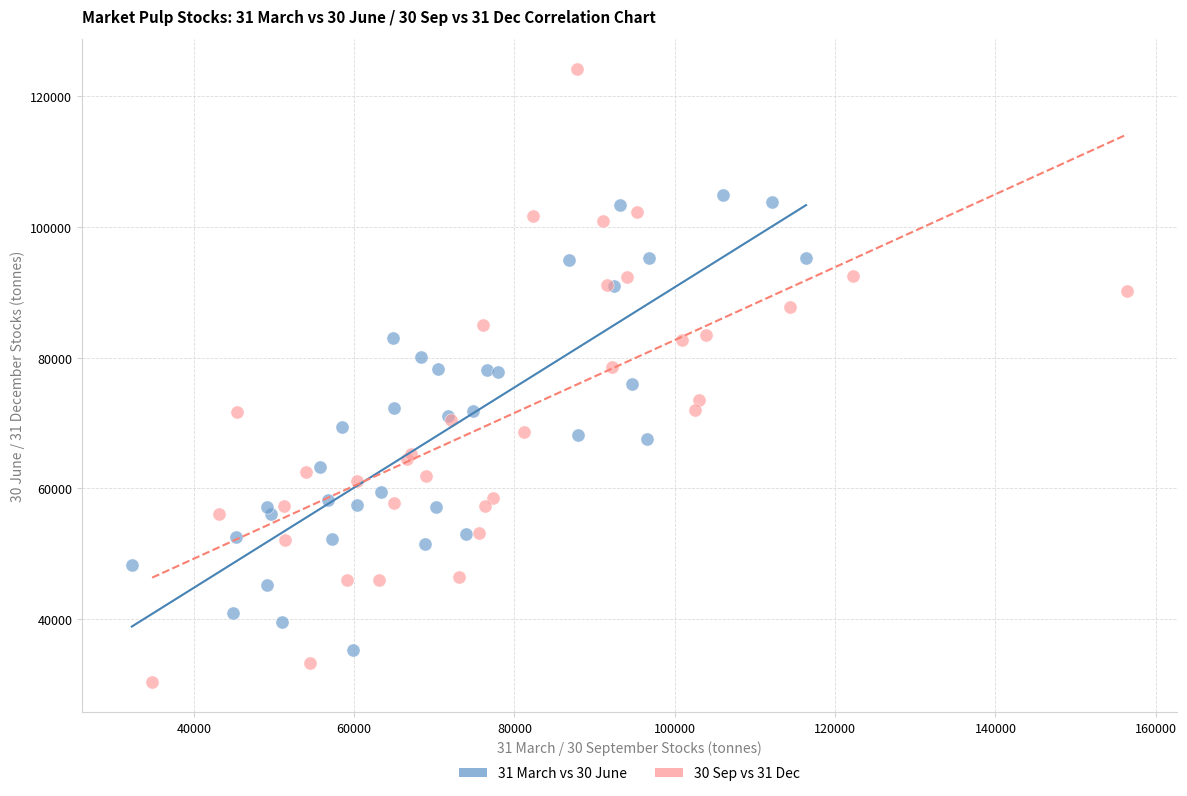

Which series contains the lowest Y value?

30 Sep vs 31 Dec